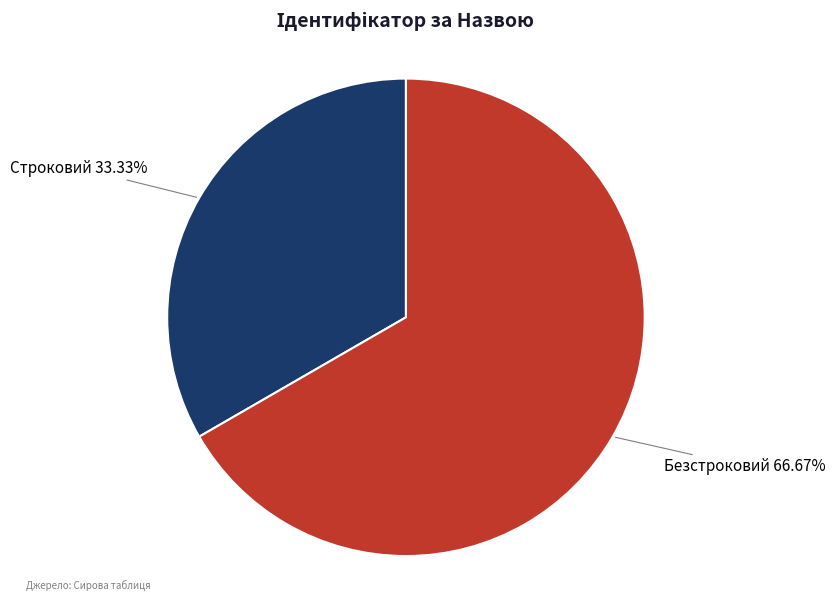

Is there a majority slice in this chart?

Yes